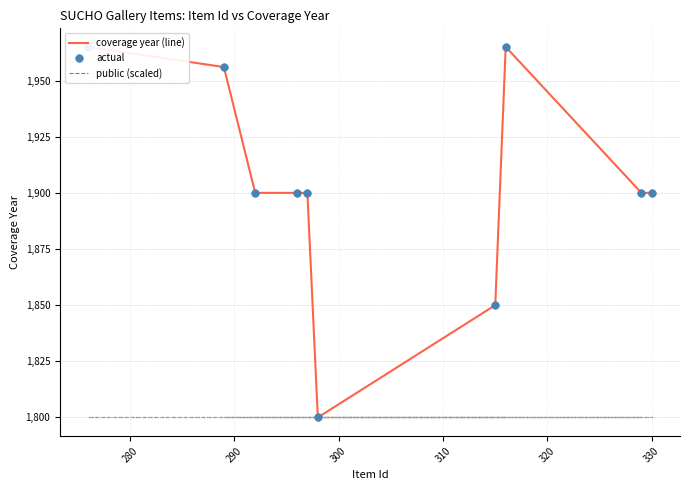

At how many categories does at least one series exceed 1882?

8